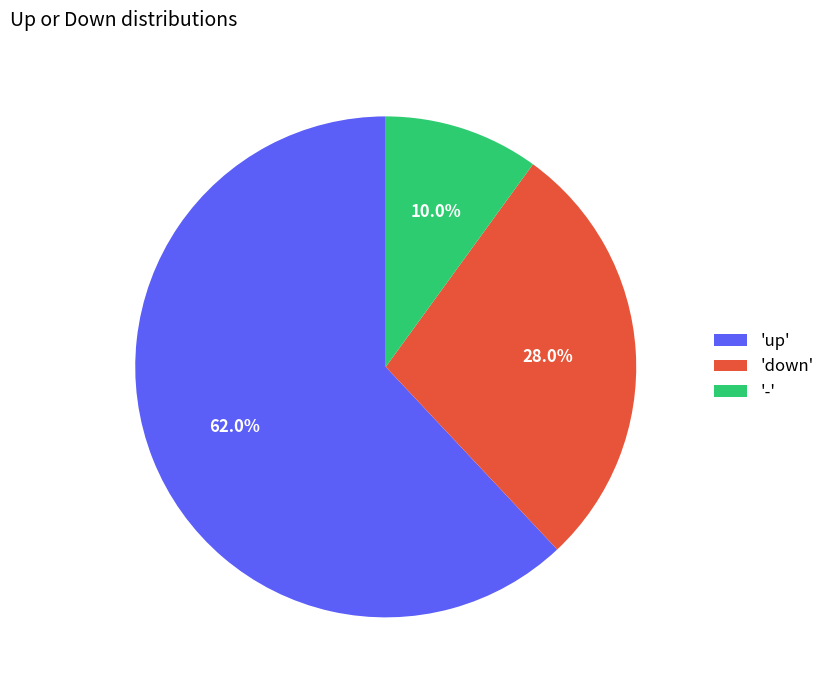

Count the number of slices in the pie.

3